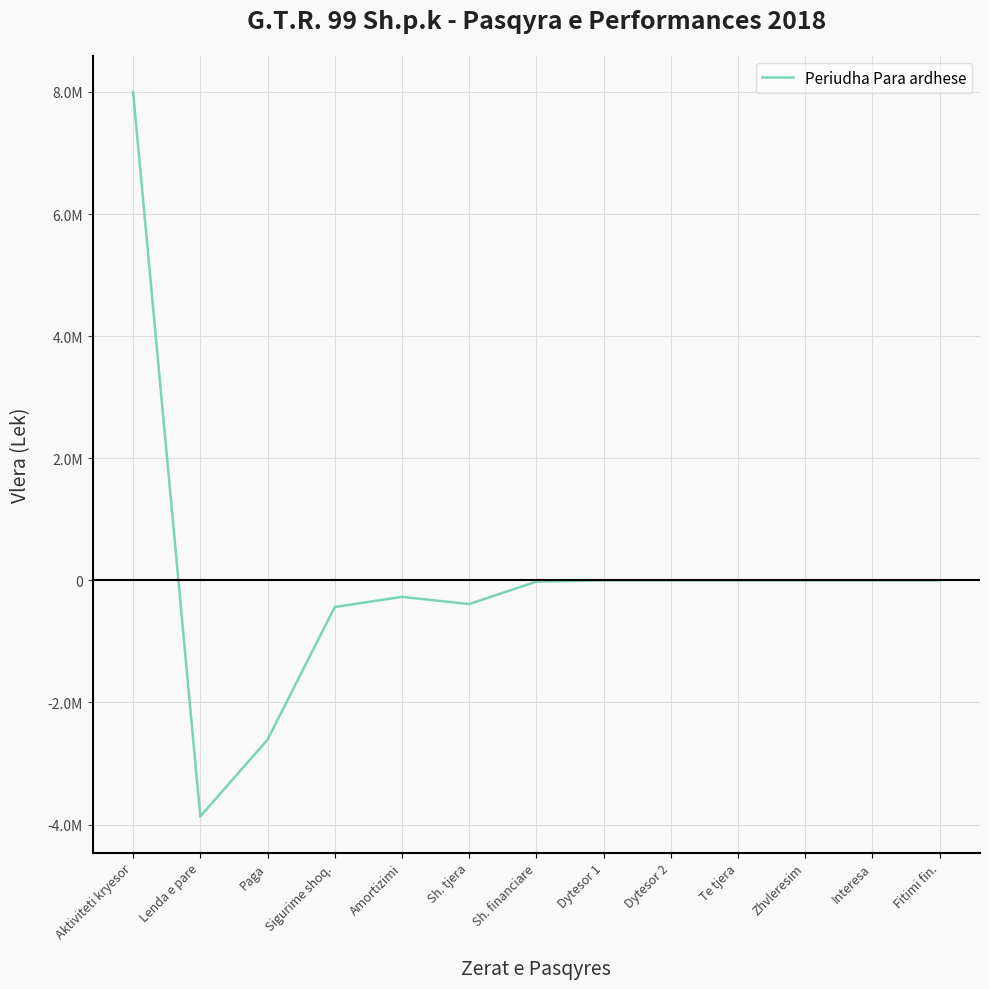

What is the label of the 2nd point from the left?

Lenda e pare